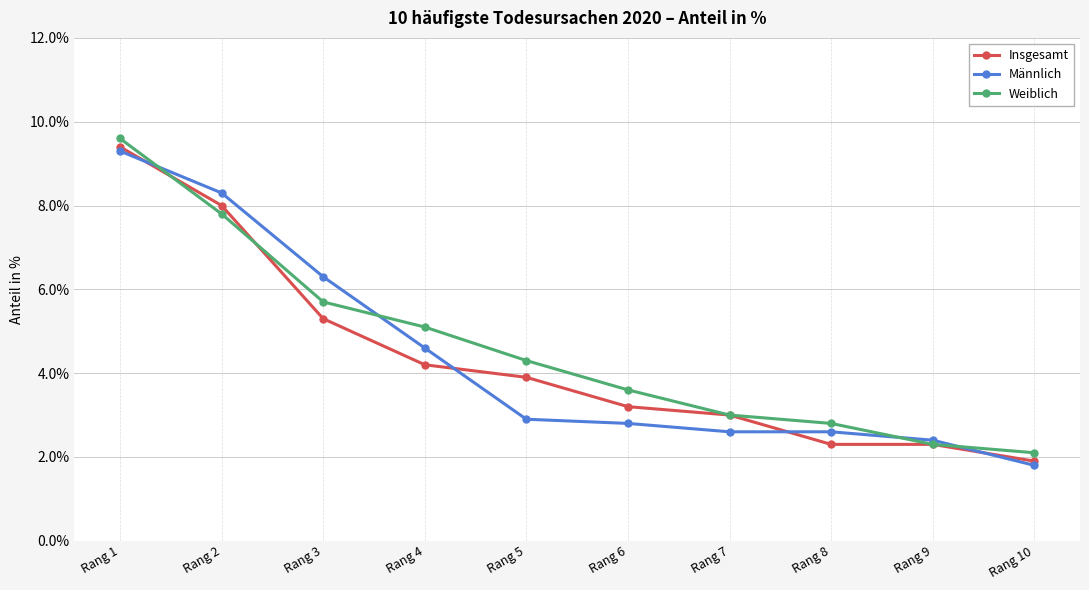

After their last crossing, which series has the higher values: Insgesamt or Männlich?

Insgesamt